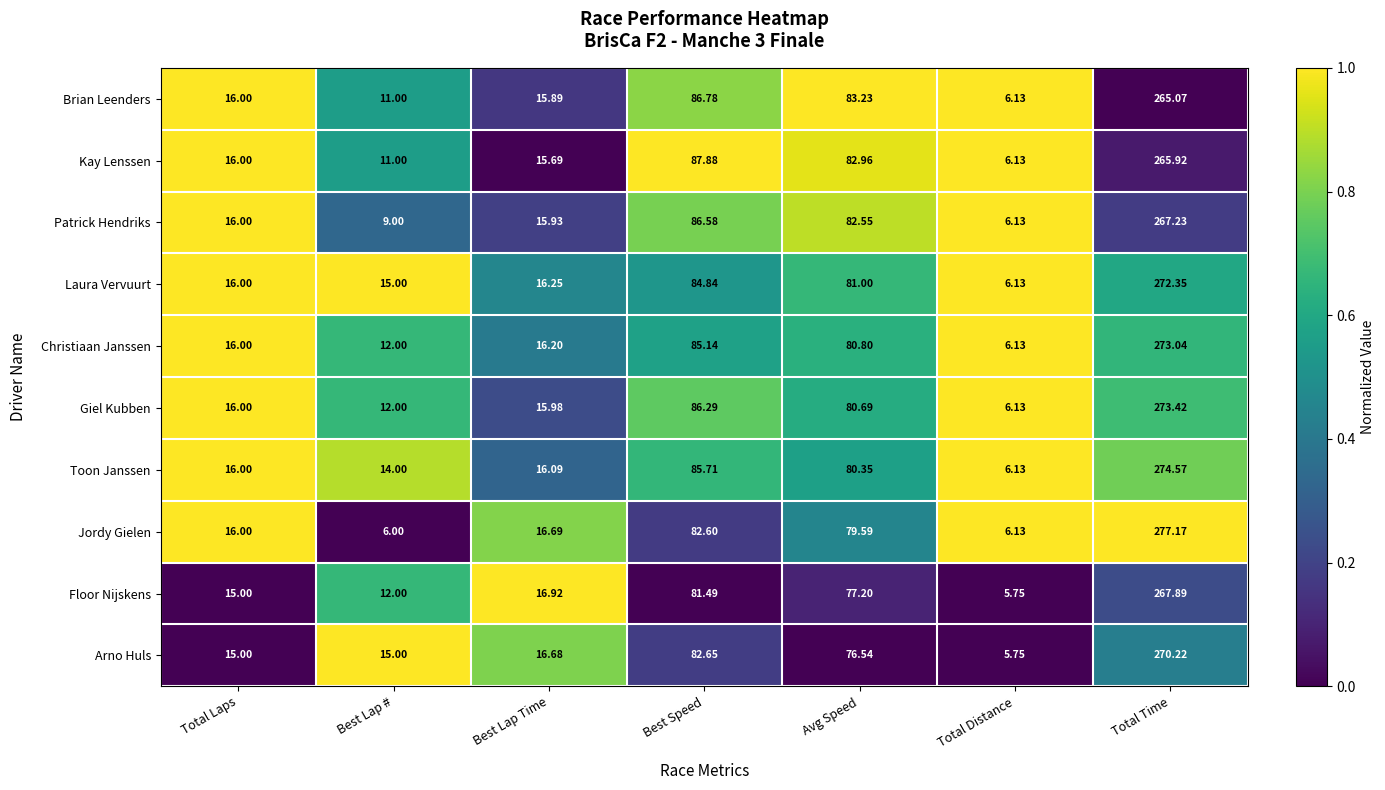

Which series changed the most between Total Laps and Total Time?

Jordy Gielen